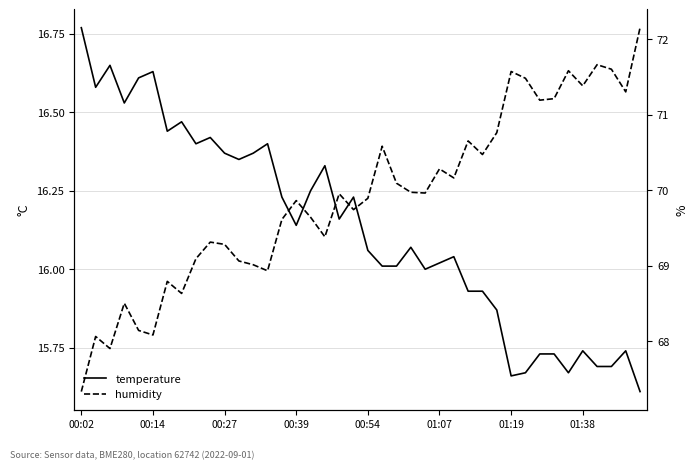

Does the chart have visible grid lines?

Yes